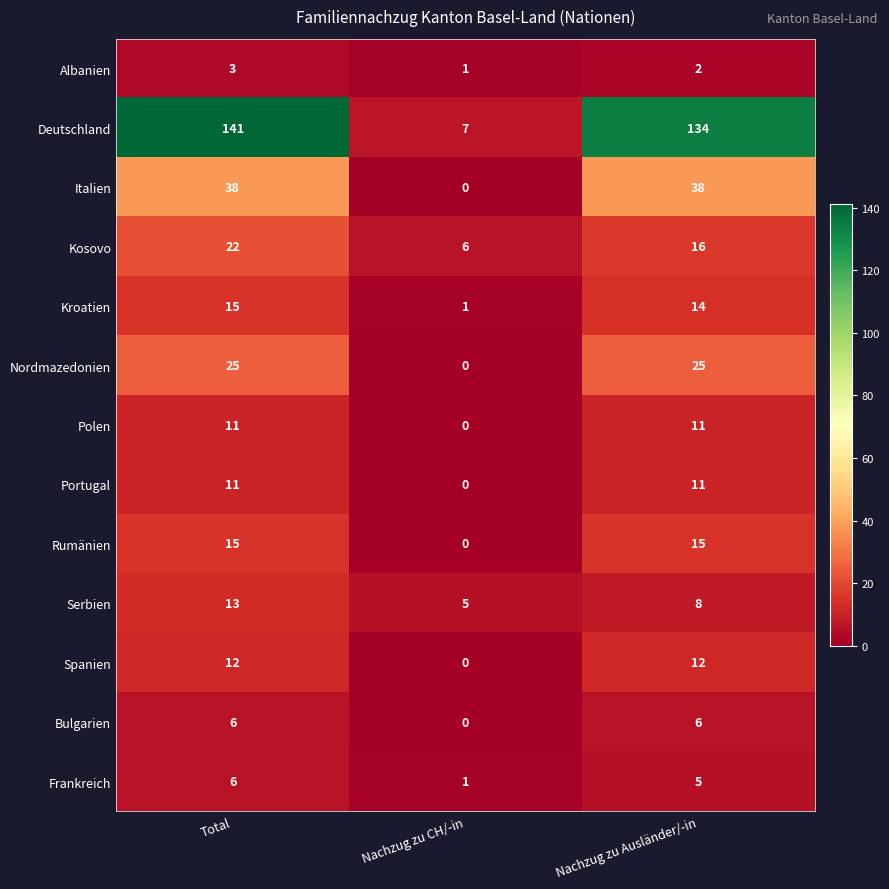

How many series are shown in this chart?

13